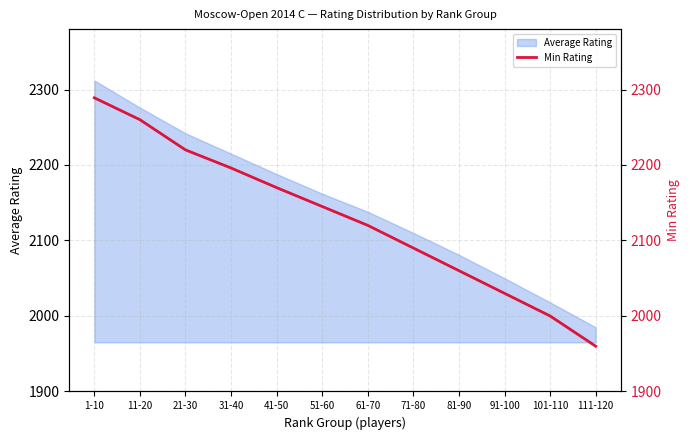

True or false: the data shows 3205 at 51-60.

False